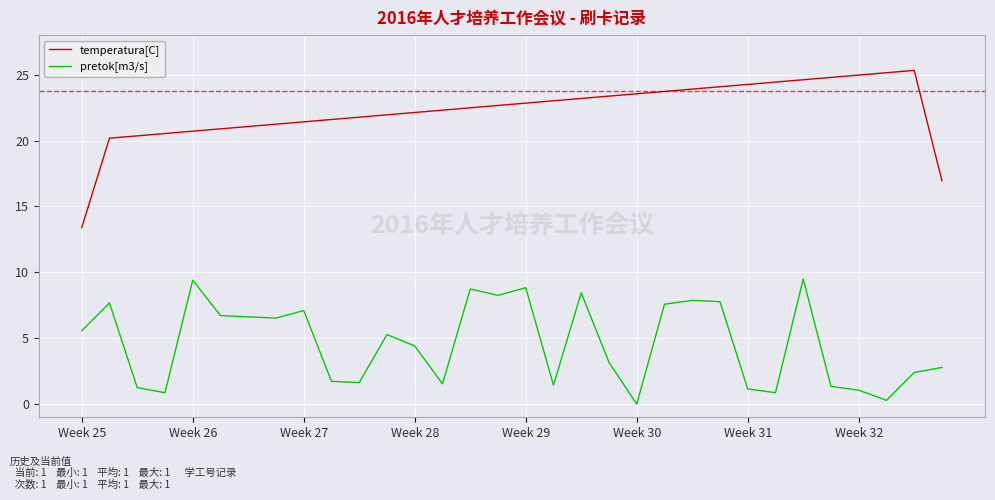

What is the difference between the second highest and minimum values in the temperatura[C] series?

11.8